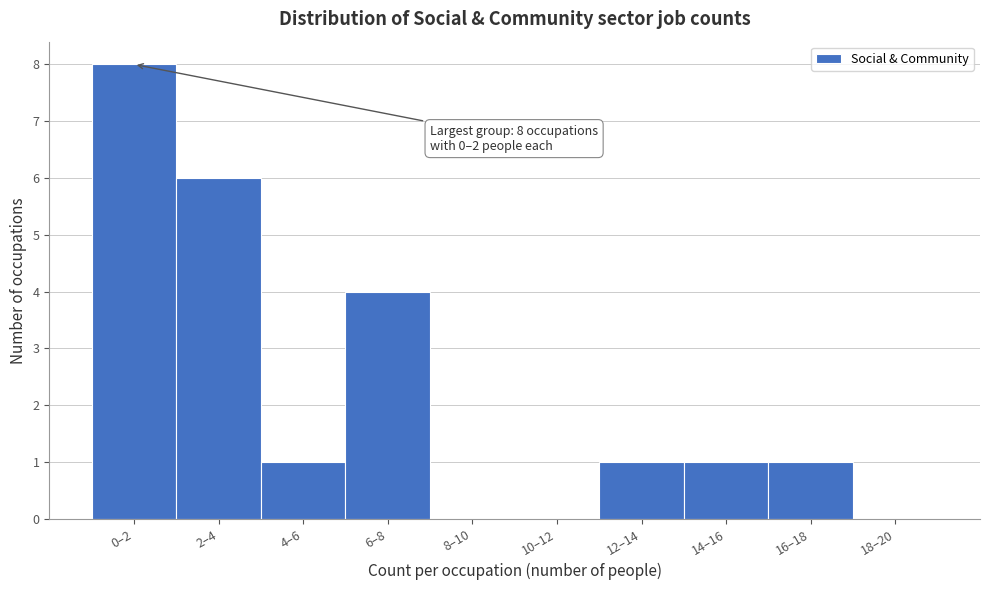

Reading left to right, transcribe all the data shown in this chart.

0–2=8	2–4=6	4–6=1	6–8=4	8–10=0	10–12=0	12–14=1	14–16=1	16–18=1	18–20=0